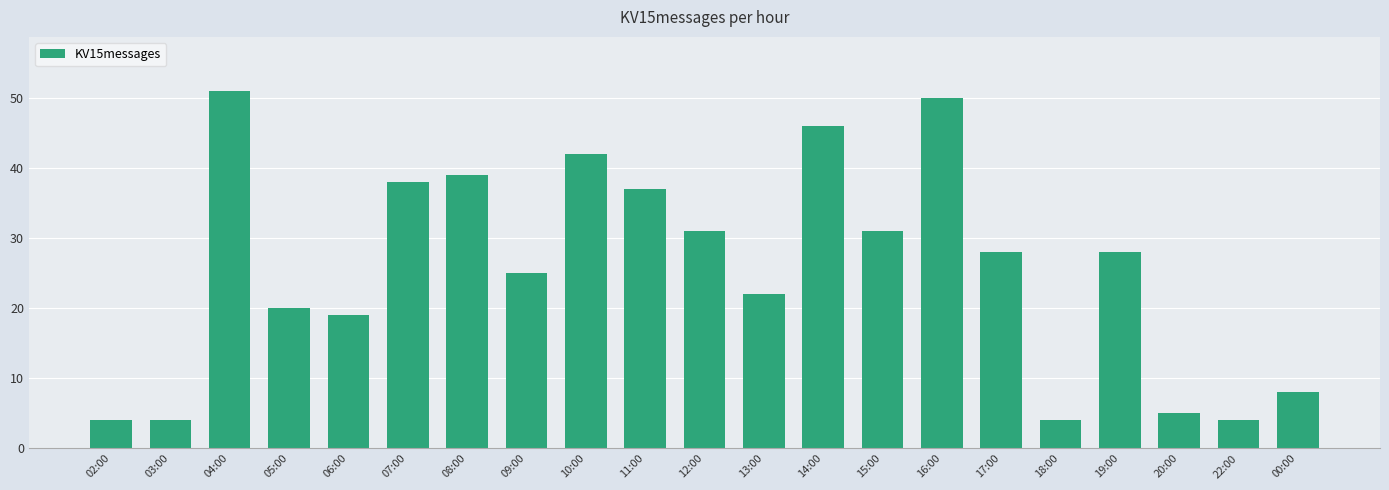

What is the maximum value shown in the chart?

51